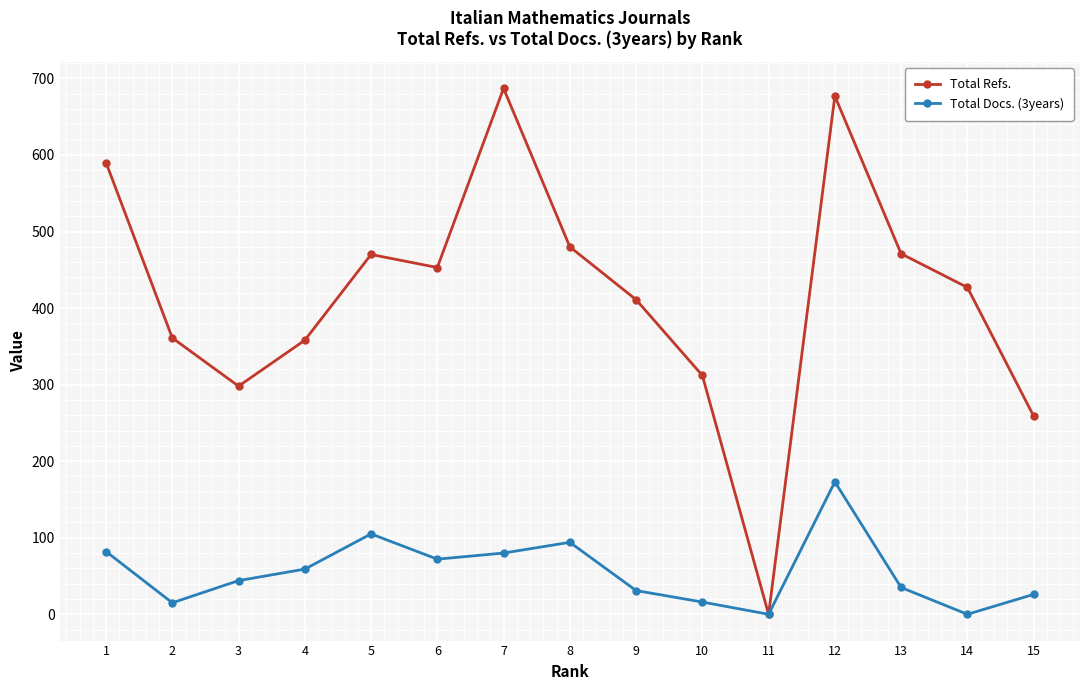

Which series has the widest spread of values?

Total Refs.